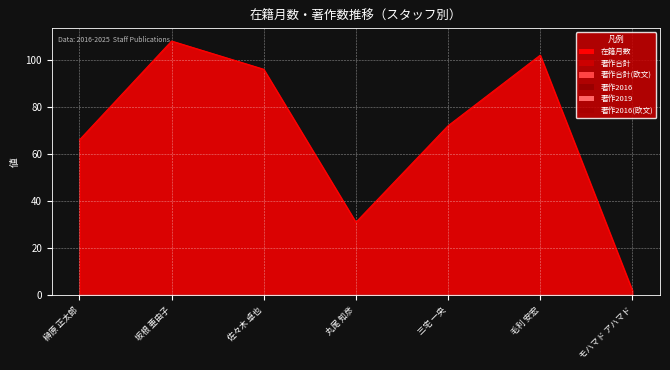

Which category has the lowest value in the 在籍月数 series?

モハマド アハマド